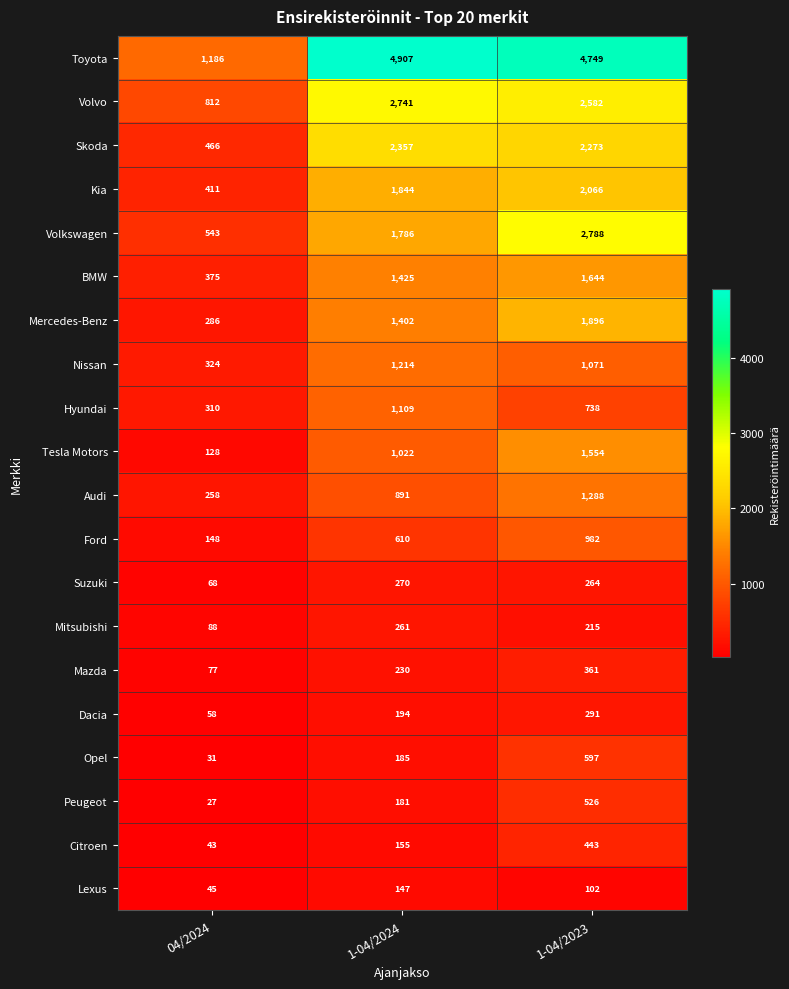

What is the total value across all series at 04/2024?

5684